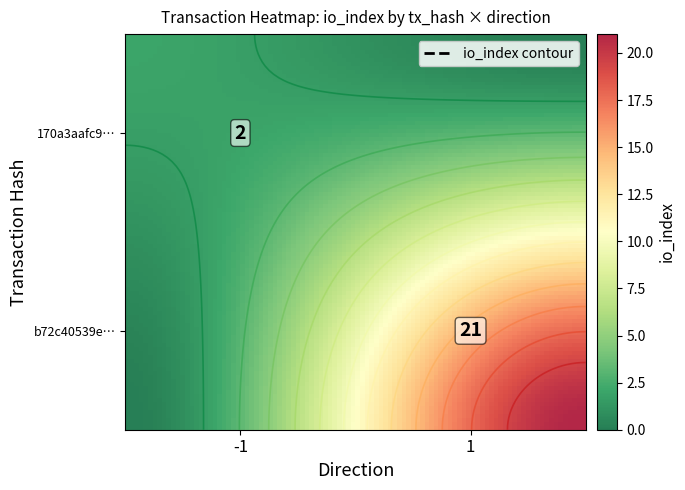

The 170a3aafc99206572a46ba7137d617ef16bfebc series shows 2 at io_index. True or false?

True